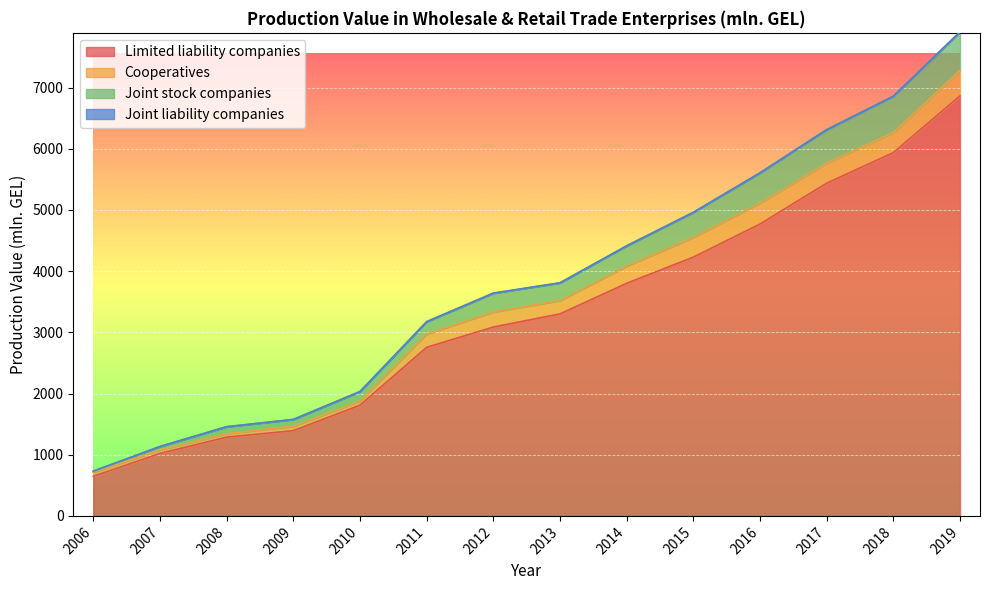

True or false: Joint stock companies and Limited liability companies intersect in this chart.

False